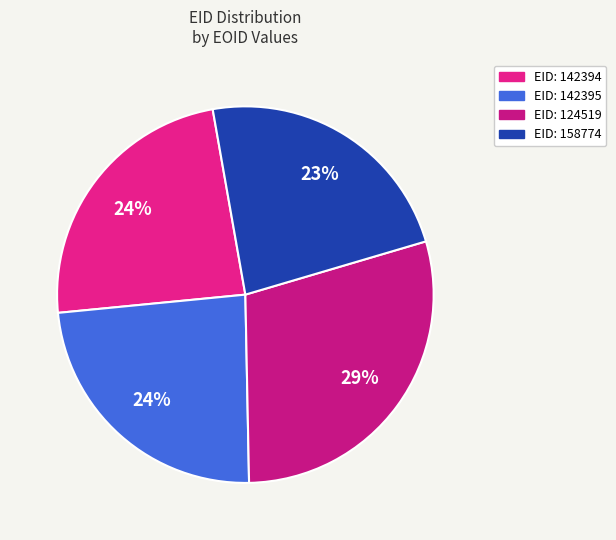

Which category has the smallest portion of the pie?

158774